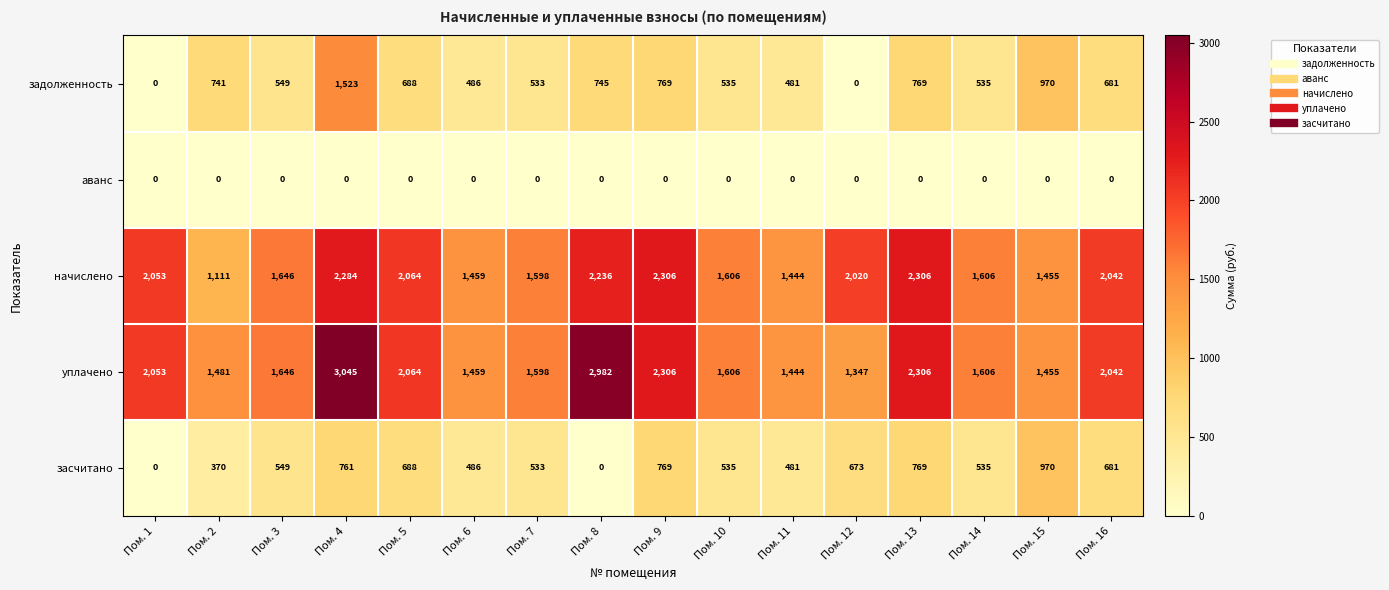

Rank the series by their maximum value, from lowest to highest.

аванс, засчитано, задолженность, начислено, уплачено